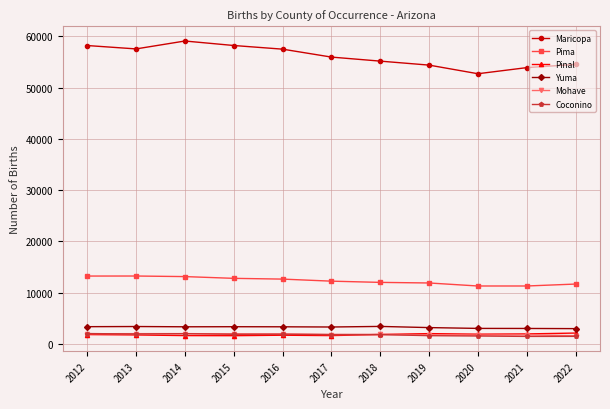

Which series has the largest range (max minus min)?

Maricopa